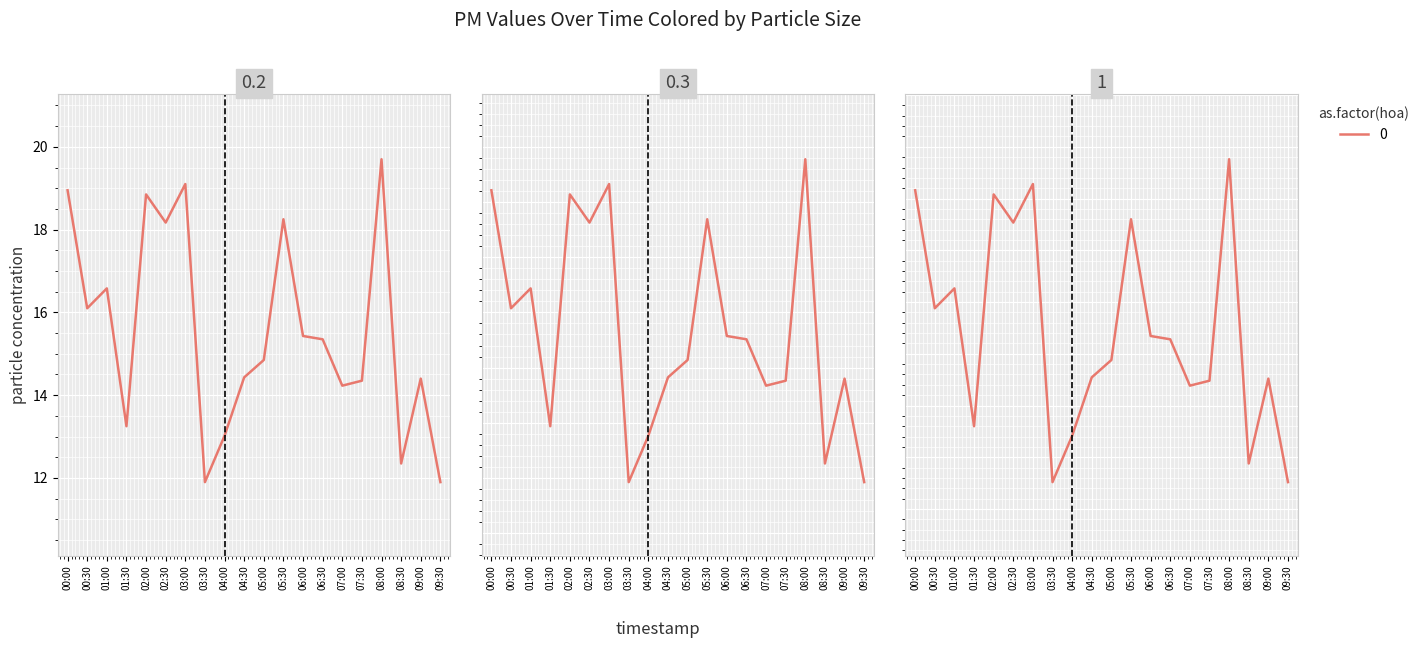

How many points are lower than both their immediate neighbors (excluding endpoints)?

6